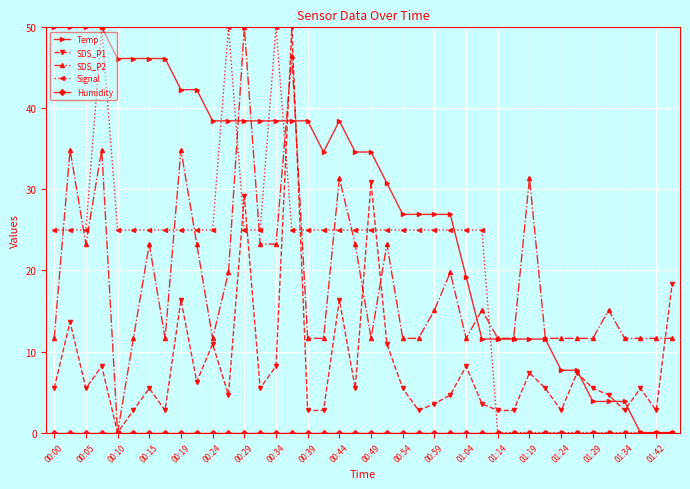

Which series ends up on top after the final intersection of Signal and SDS_P2?

SDS_P2